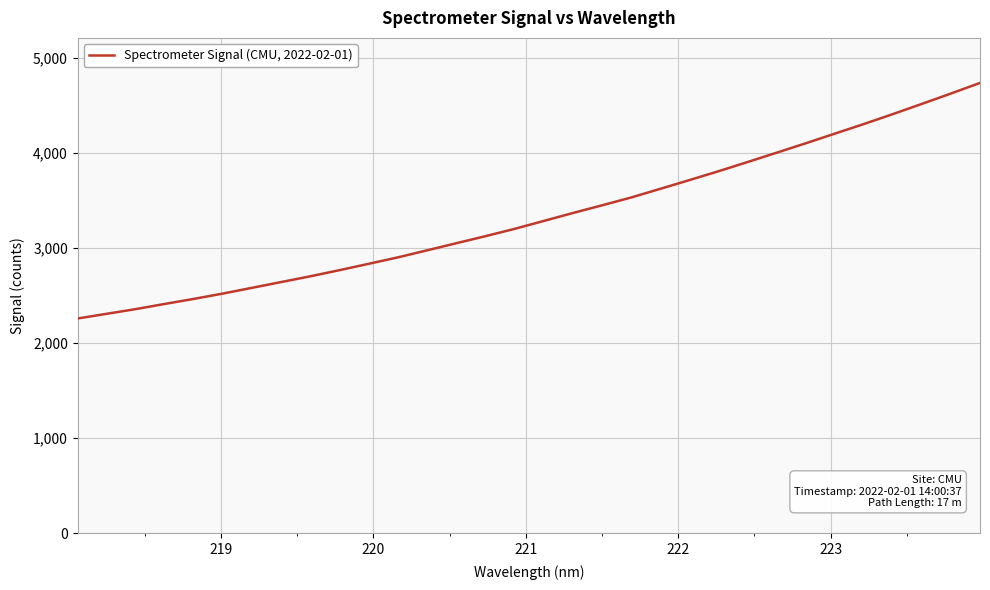

What is the minimum value shown in the chart?

2258.5